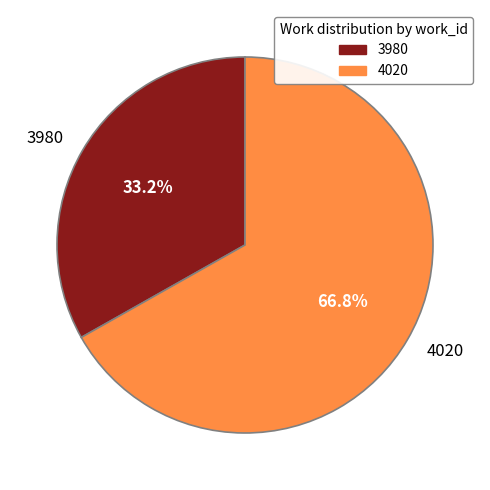

Is it true that 3980 is 39% of the pie?

False